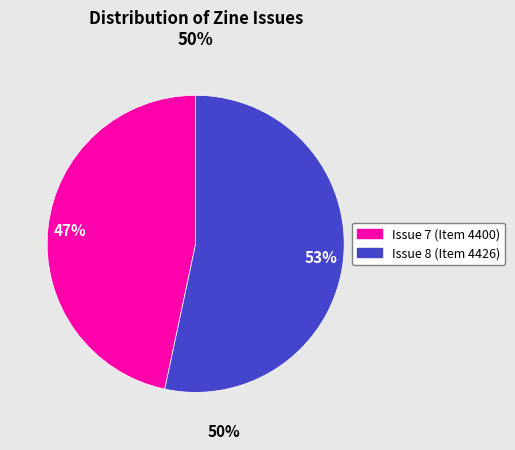

How many segments does this pie chart have?

2